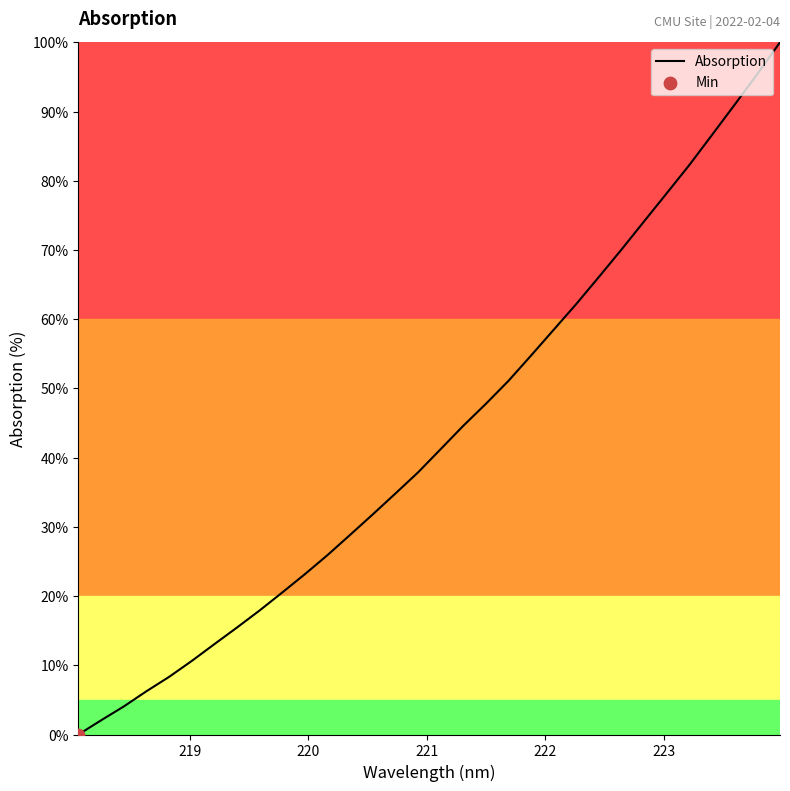

What is the greatest value displayed?

100.0